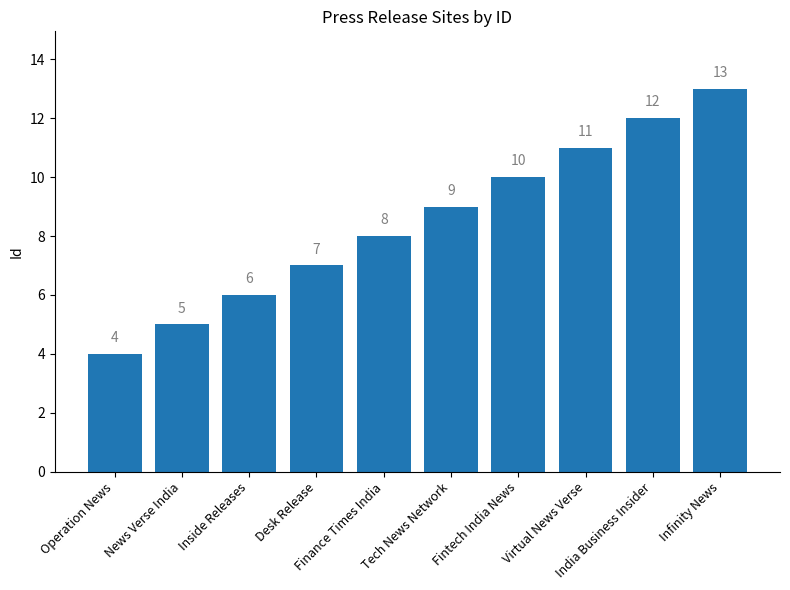

Count the values in the range 6 to 11.

6